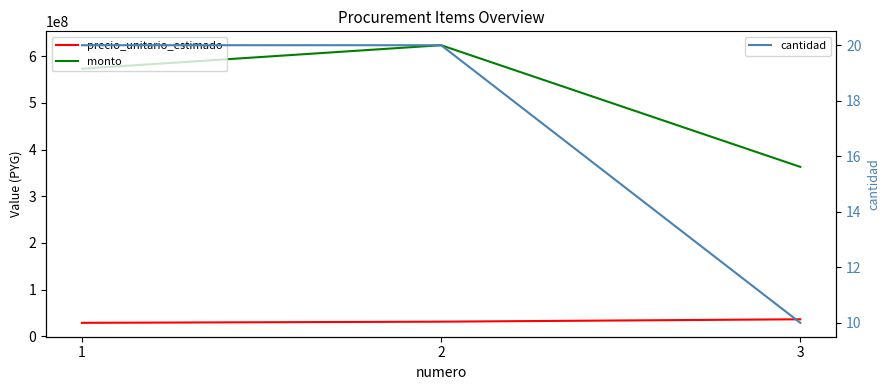

Is it true that cantidad equals 13 at 3?

False